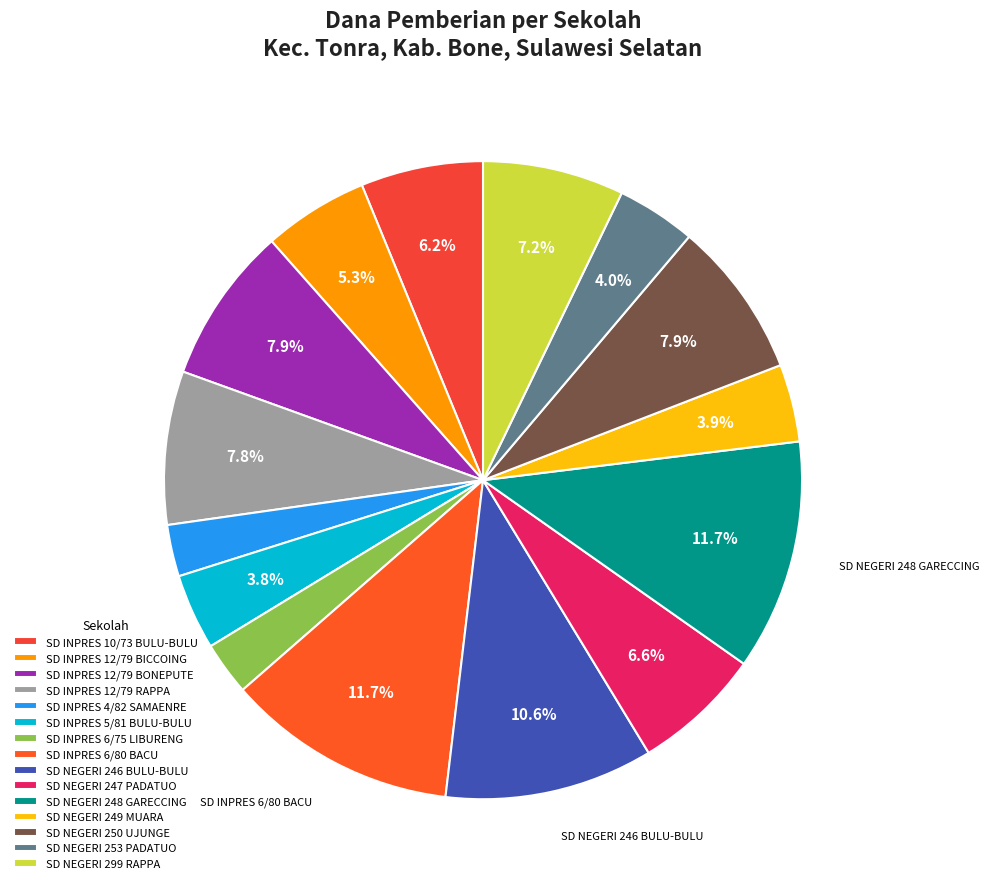

Which slice is the largest?

SD INPRES 6/80 BACU